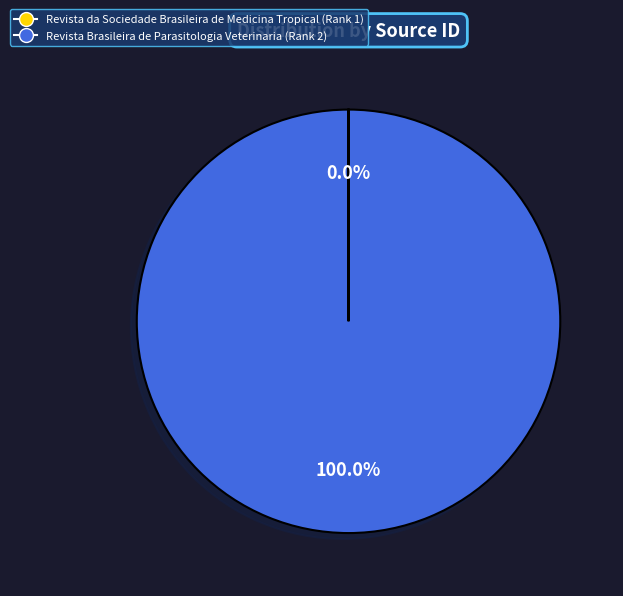

To the nearest percent, what is the average slice percentage?

50%